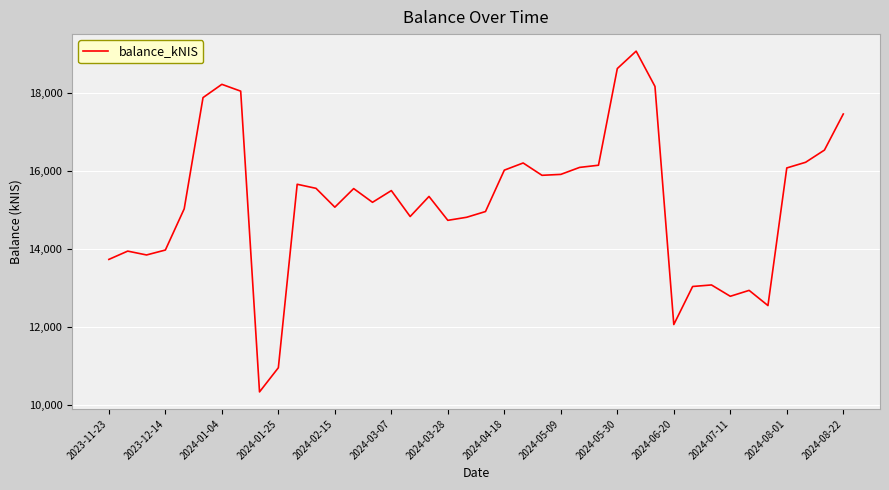

What is the maximum value shown in the chart?

19073.7